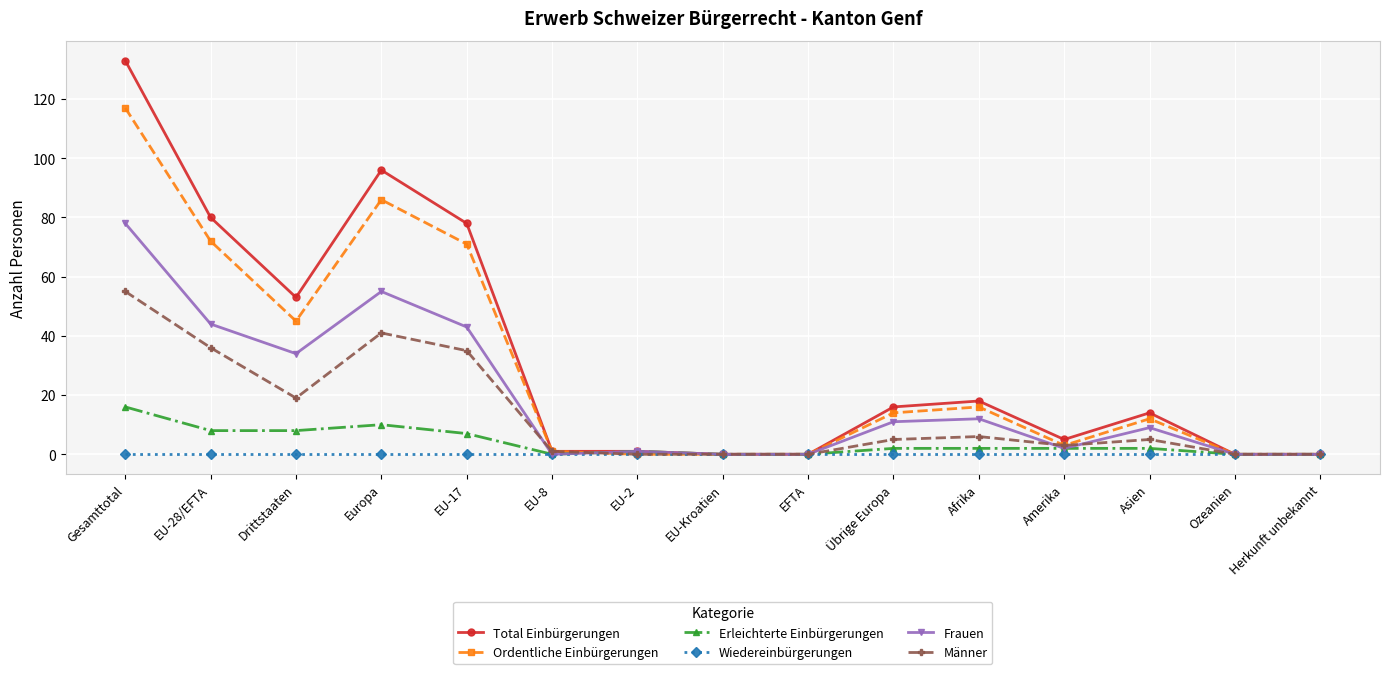

Which series changed the most between Drittstaaten and Herkunft unbekannt?

Total Einbürgerungen